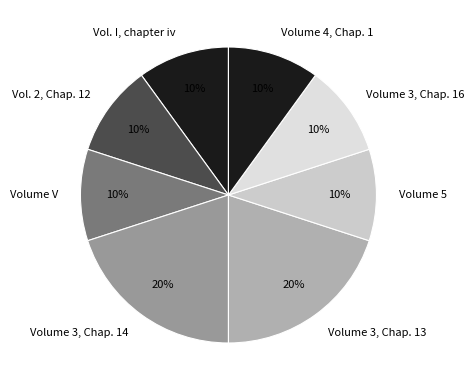

What percentage is the Volume 3, Chap. 14 slice, to the nearest percent?

20%